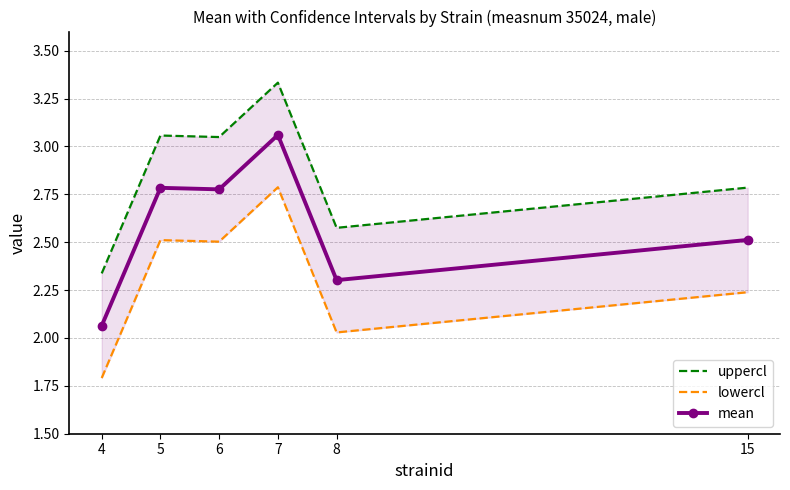

Reading left to right, what are all the values shown in this chart?

uppercl: 2.3	3.1	3.0	3.3	2.6	2.8
lowercl: 1.8	2.5	2.5	2.8	2.0	2.2
mean: 2.1	2.8	2.8	3.1	2.3	2.5